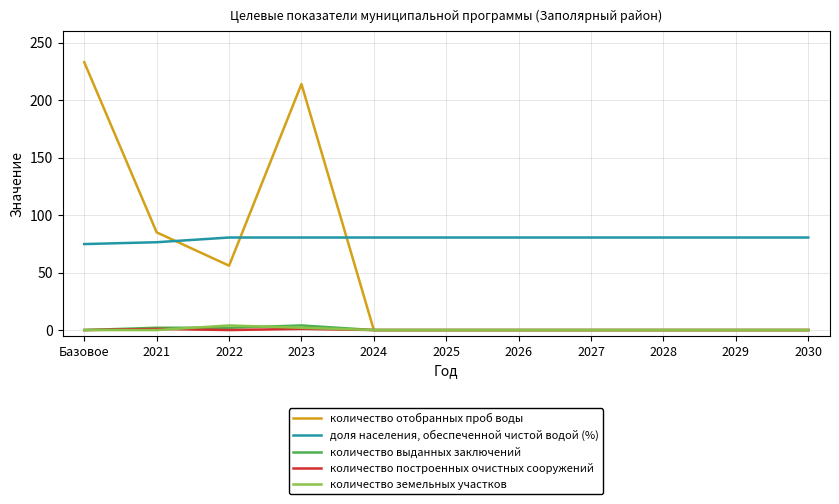

At which label is количество отобранных проб воды closest to 116?

2021